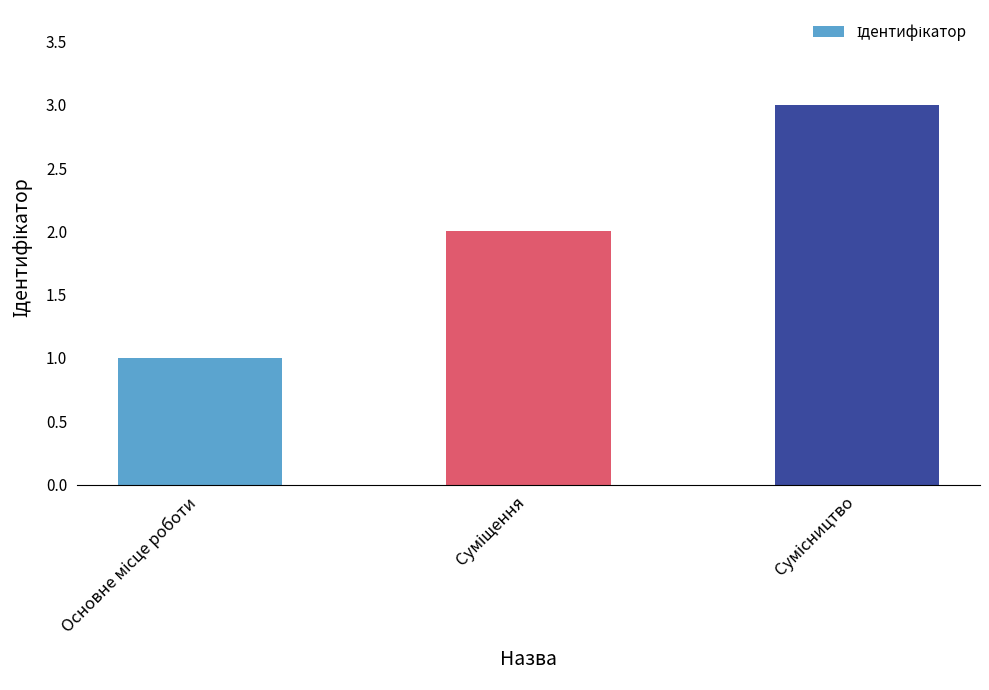

What is the greatest value displayed?

3